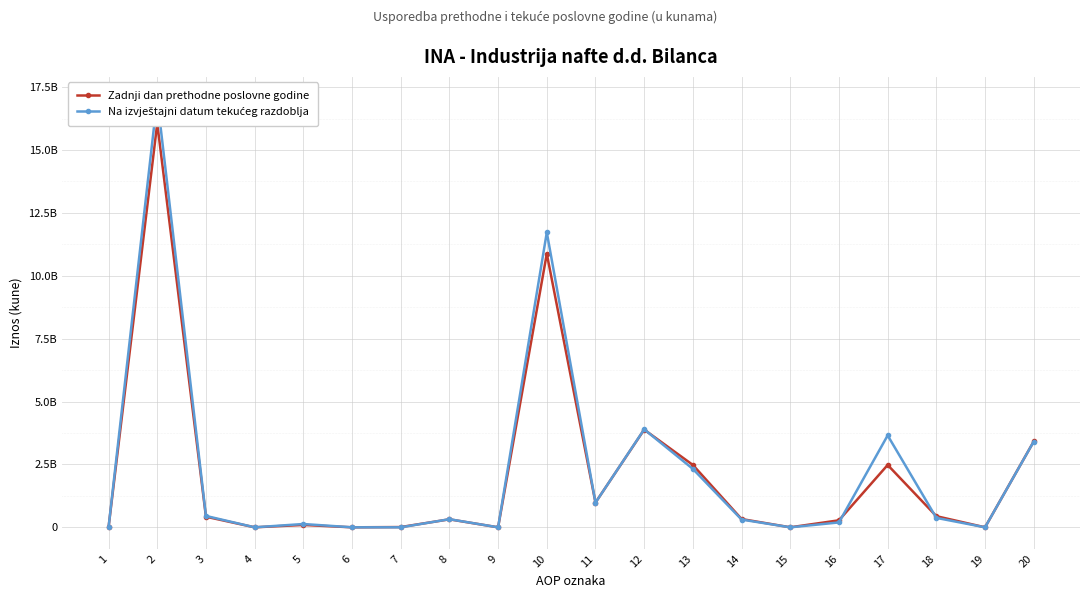

How many values in the Na izvještajni datum tekućeg razdoblja series are below 322000000?

10